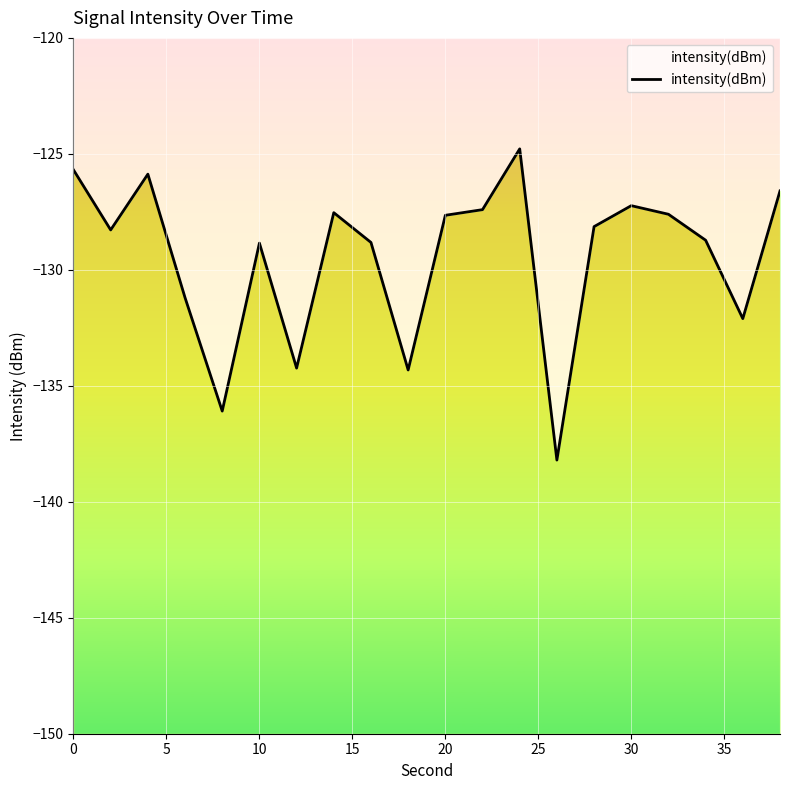

Is it true that the value at 40 is -175.5?

False